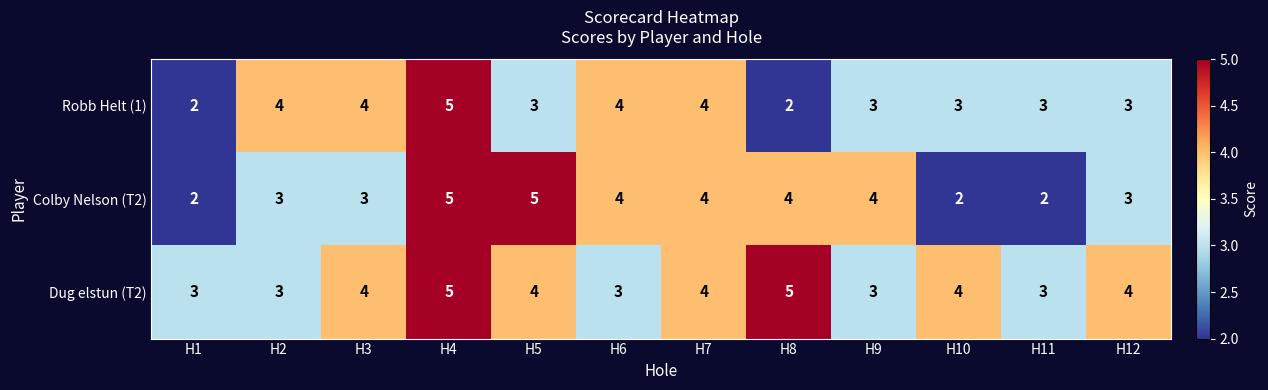

What is the difference between the maximum and minimum values in the Colby Nelson (T2) series?

3